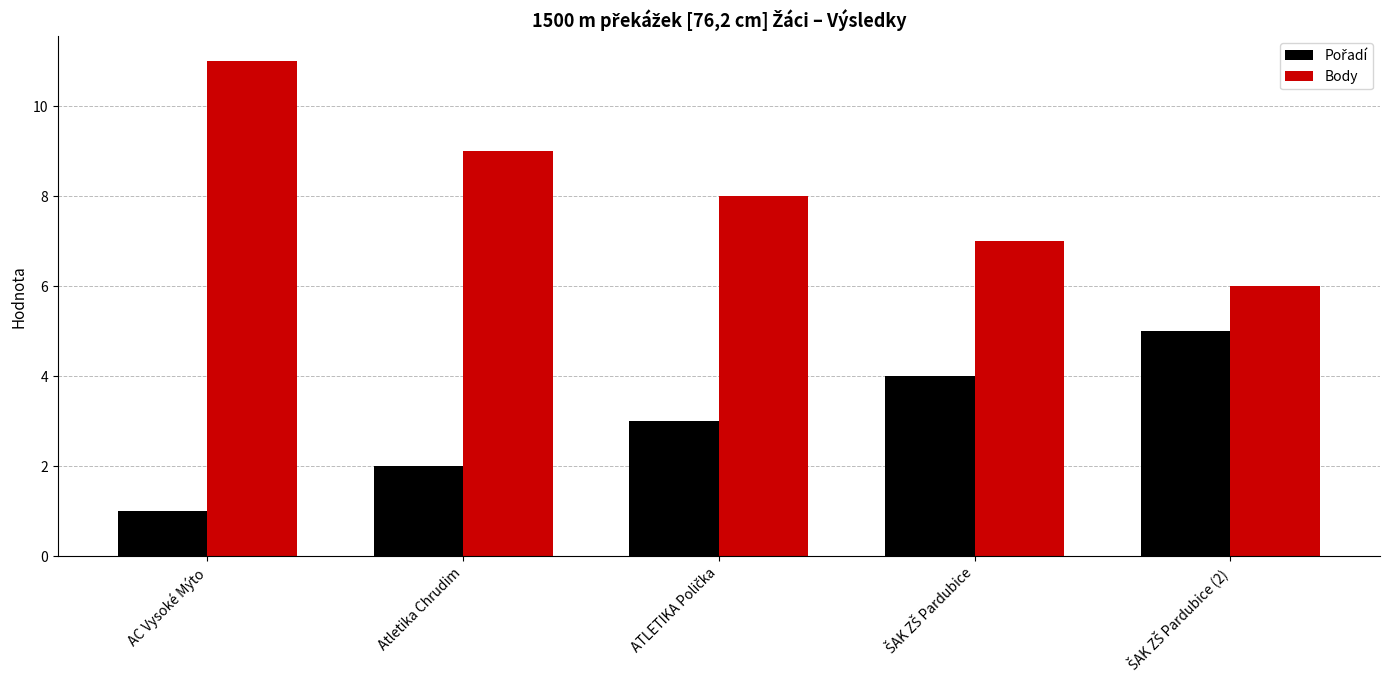

How many distinct data groups are displayed?

2